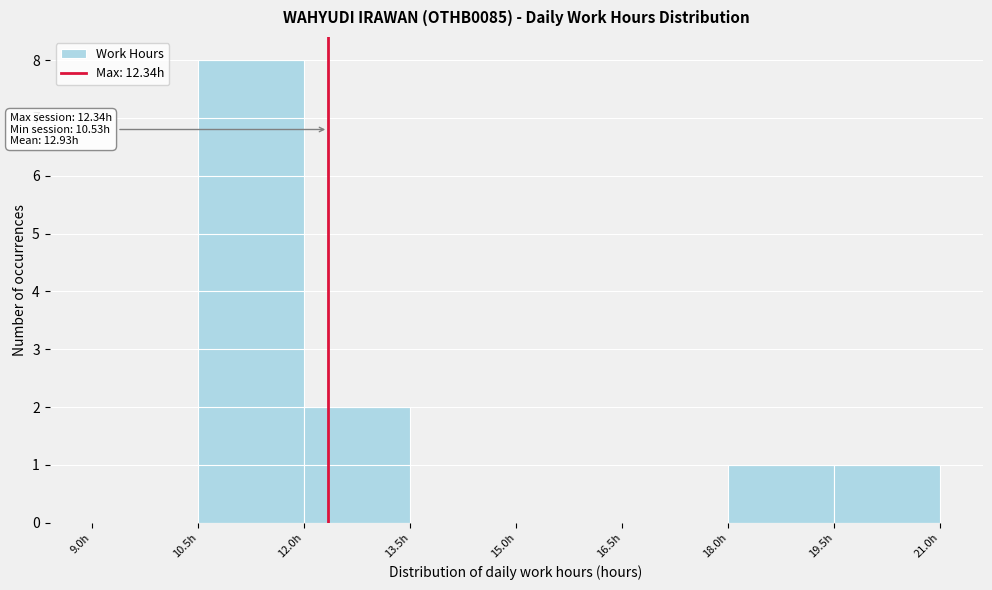

Which range on the x-axis has the tallest bar?

10.5 to 12.0